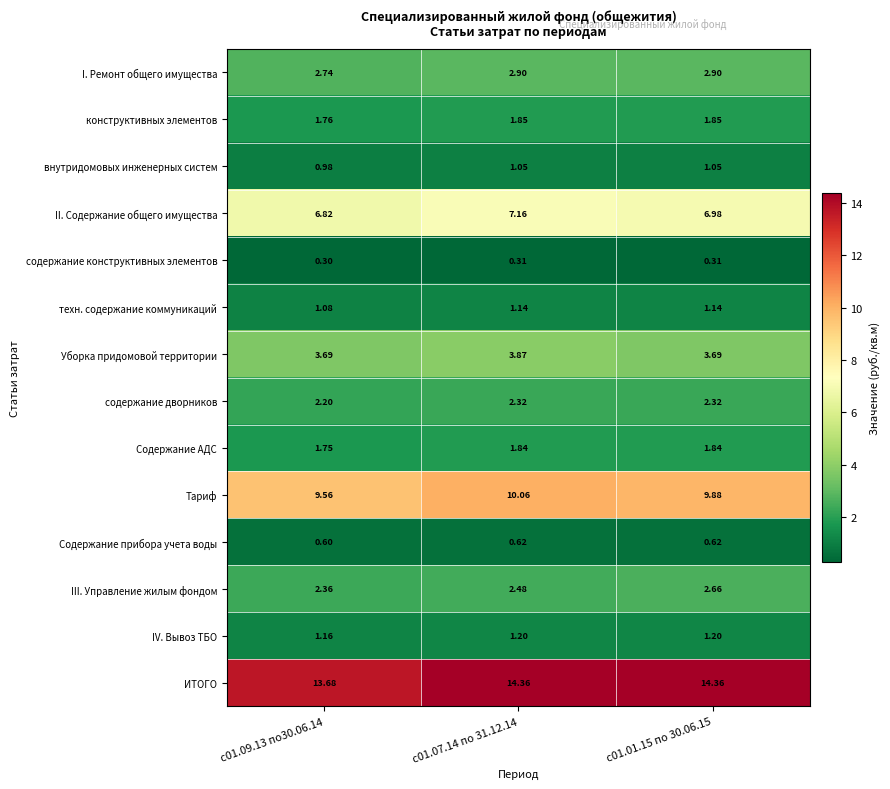

List the series in order of their peak value, highest first.

ИТОГО, Тариф, II. Содержание общего имущества, Уборка придомовой территории, I. Ремонт общего имущества, III. Управление жилым фондом, содержание дворников, конструктивных элементов, Содержание АДС, IV. Вывоз ТБО, техн. содержание коммуникаций, внутридомовых инженерных систем, Содержание прибора учета воды, содержание конструктивных элементов